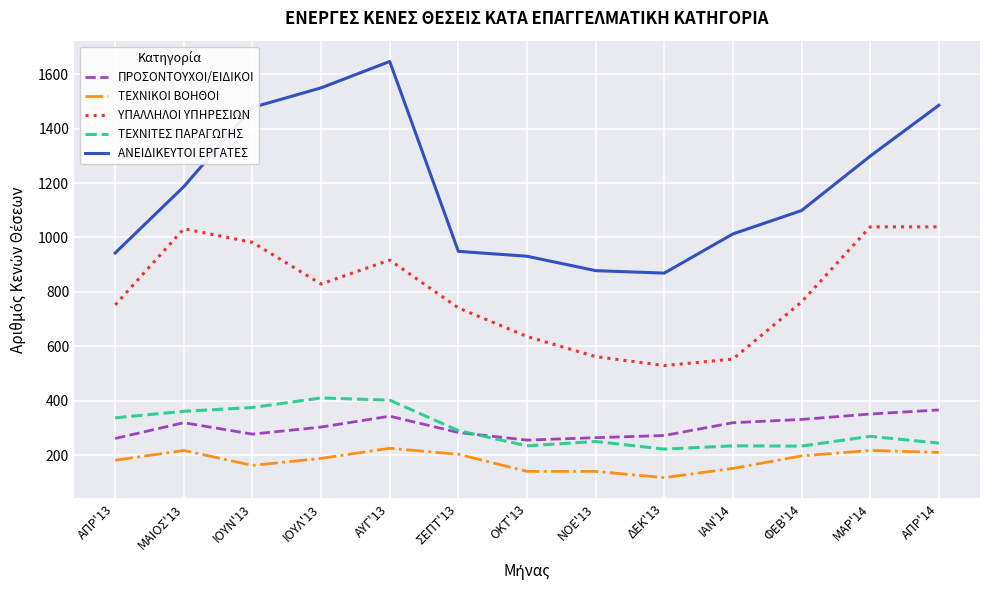

Which series has the largest total across all categories?

ΑΝΕΙΔΙΚΕΥΤΟΙ ΕΡΓΑΤΕΣ